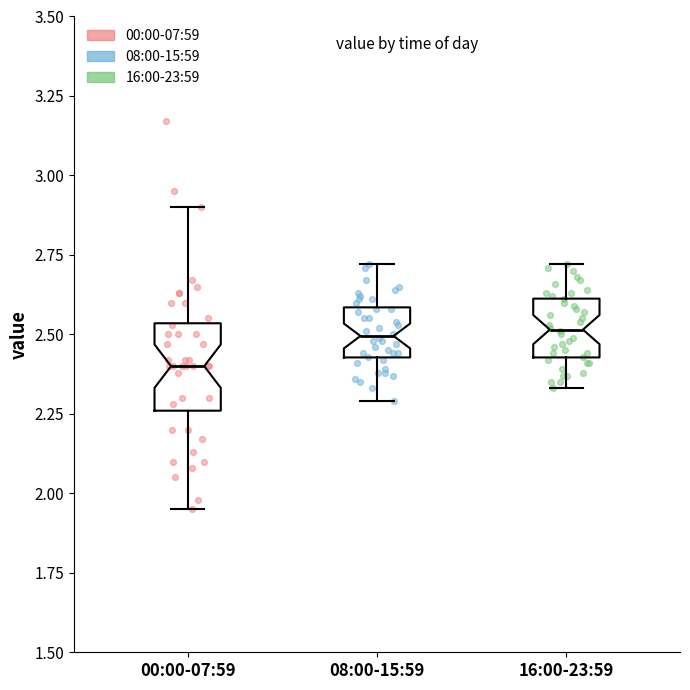

Comparing the boxes themselves (not the whiskers), which one is the tallest?

00:00-07:59